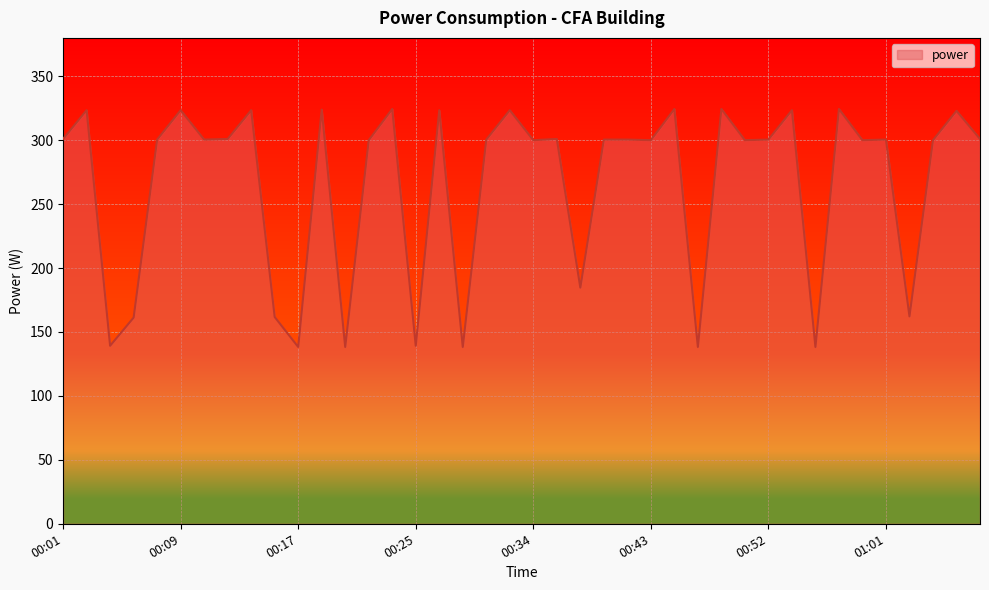

True or false: there are more than 0 points higher than both neighbors.

True